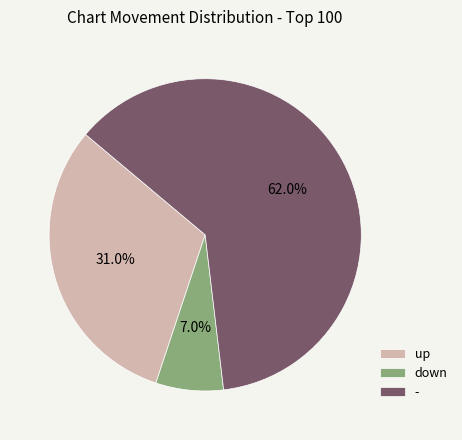

Combined, what portion of the pie is - and down?

69.0%